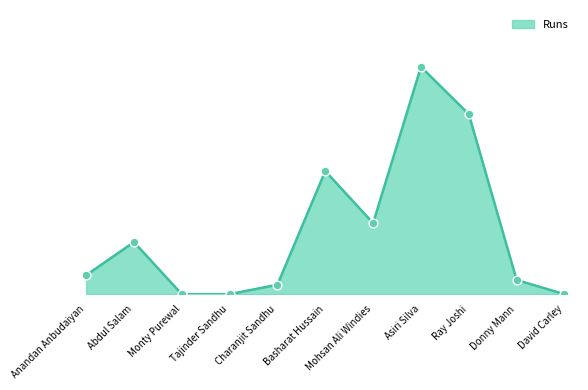

Which series has the widest spread of Y values?

Runs line